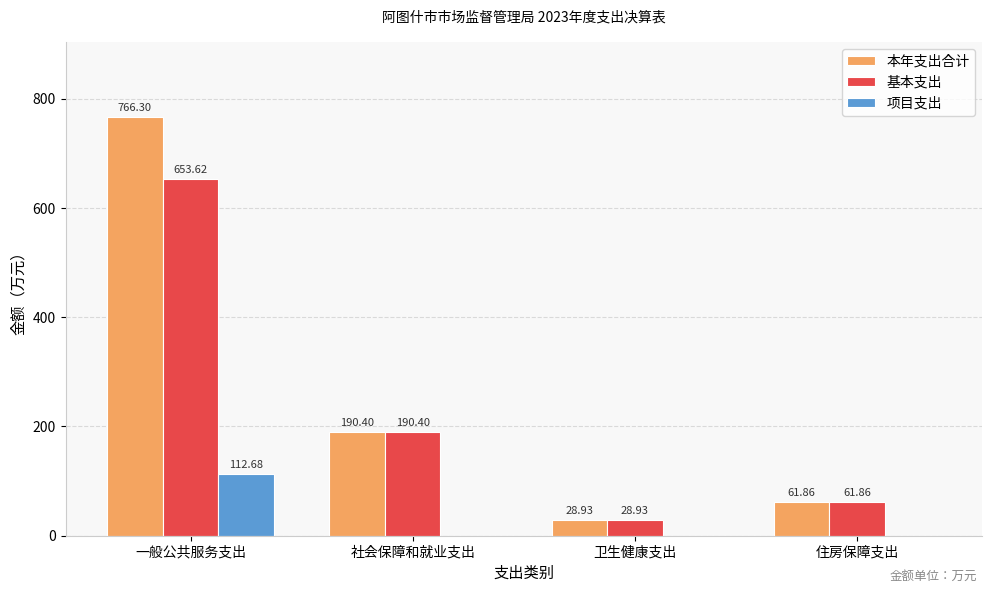

Which label corresponds to the largest value in the chart?

一般公共服务支出